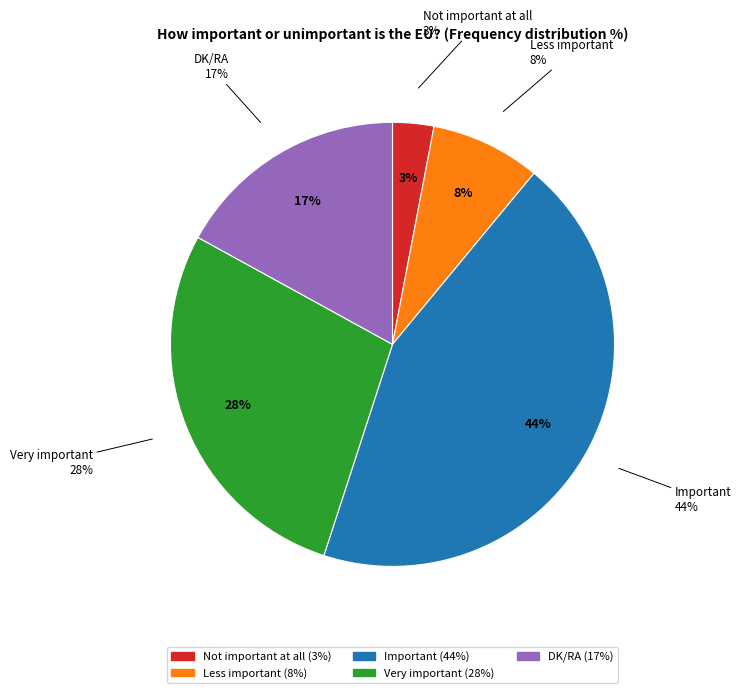

To the nearest percent, what is the average slice percentage?

20%